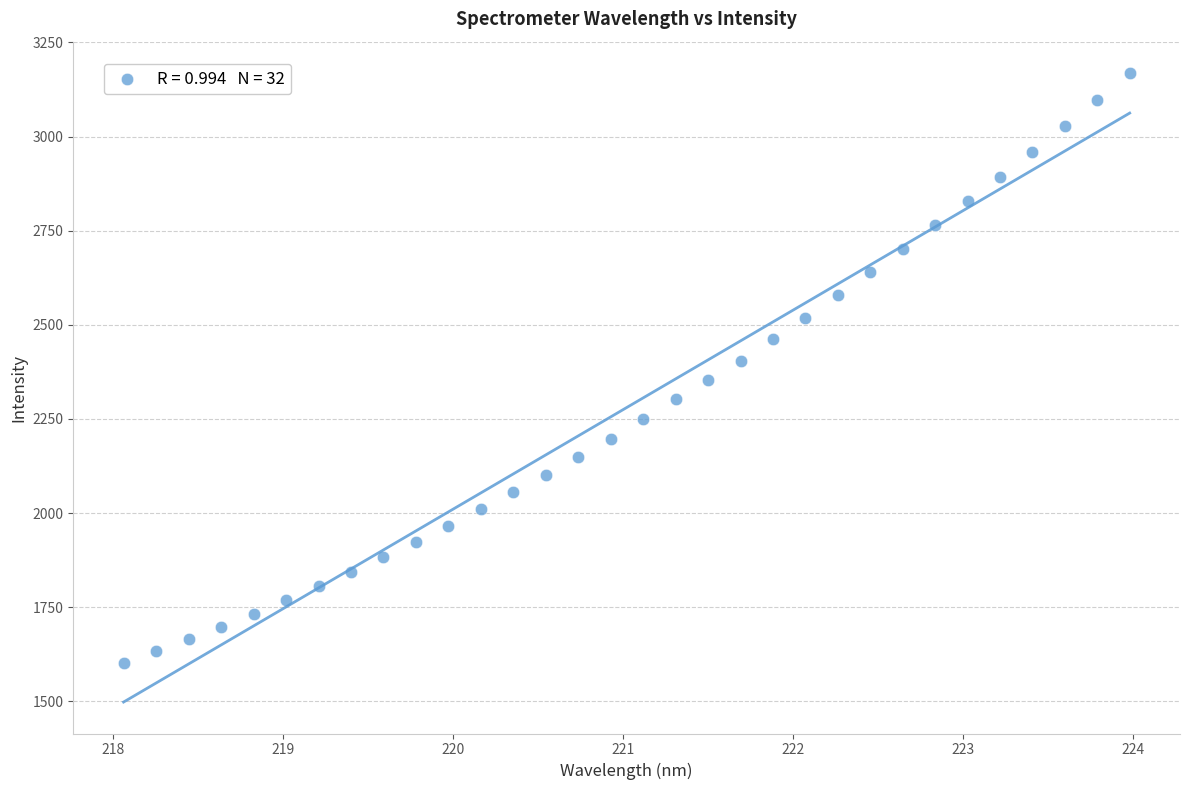

What is the range of Y values (max minus min)?

1567.6